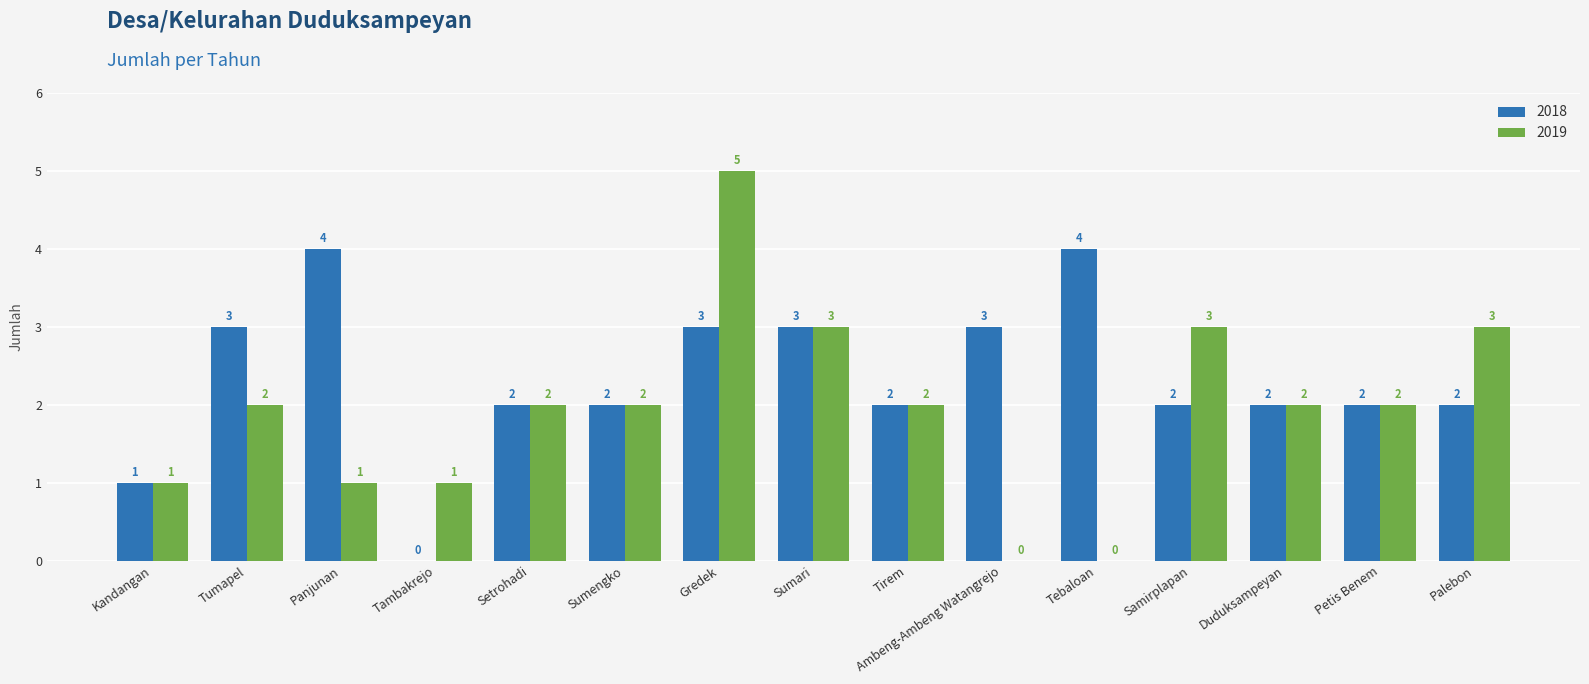

At which category is the sum across all series the highest?

Gredek